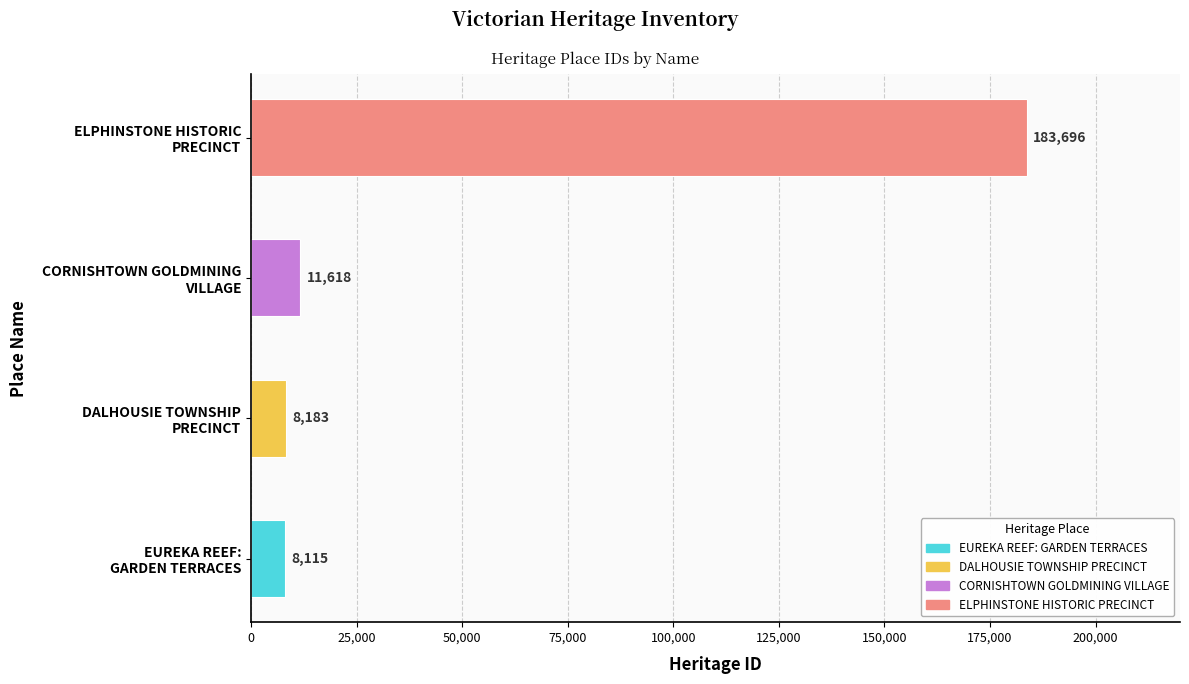

What is the minimum value shown in the chart?

8115